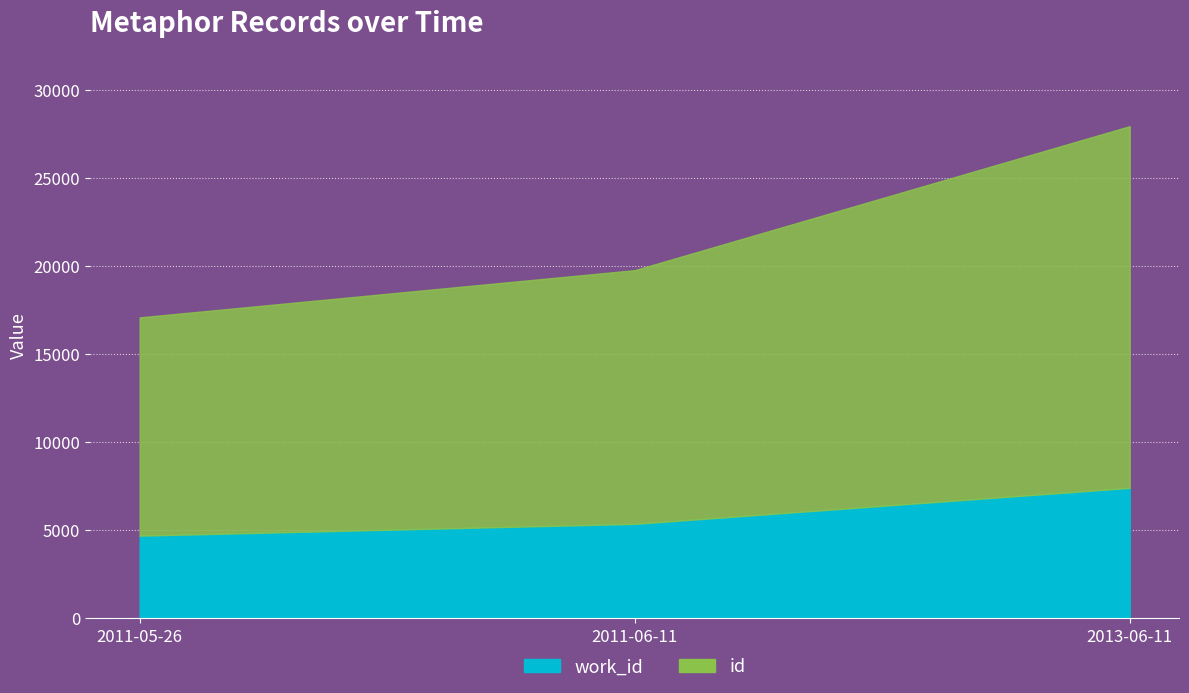

What is the highest value of the id series?

20526